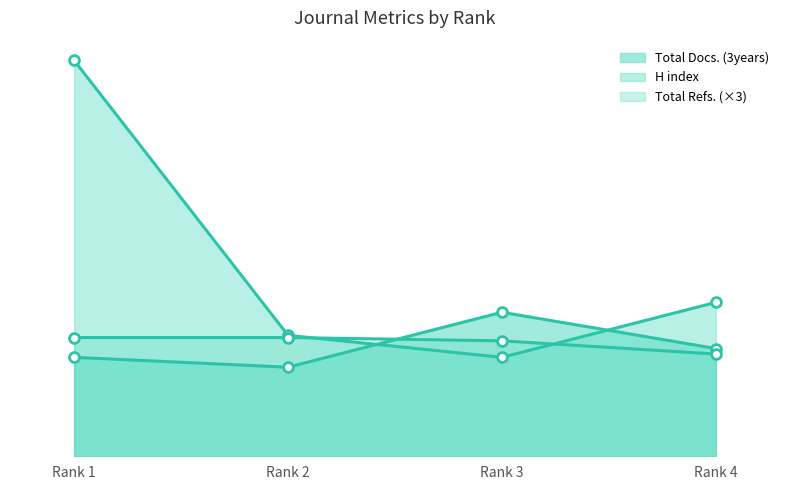

What is the total value across all series at Rank 1?

666